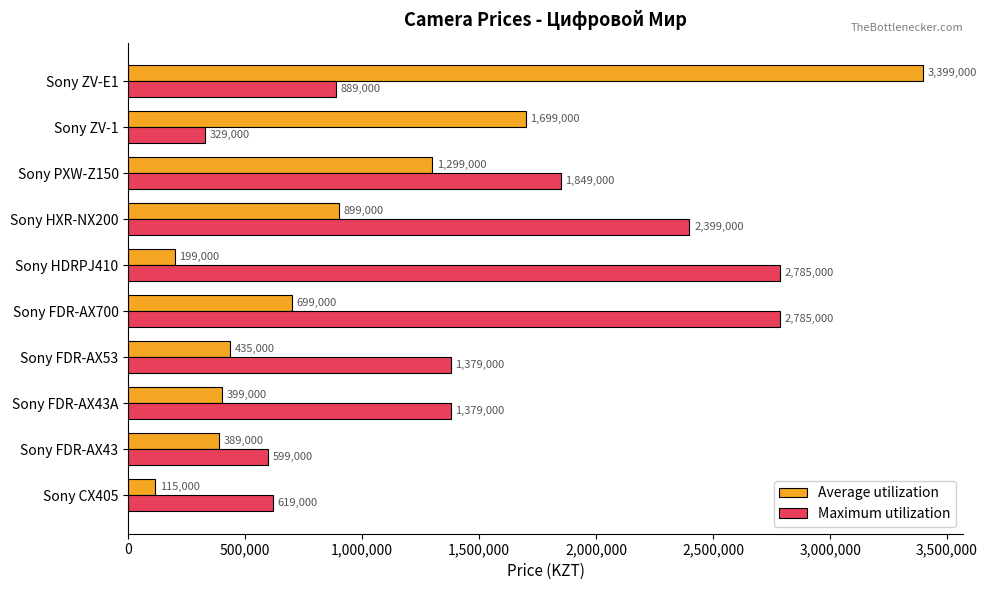

At how many categories does at least one series exceed 1008332?

8